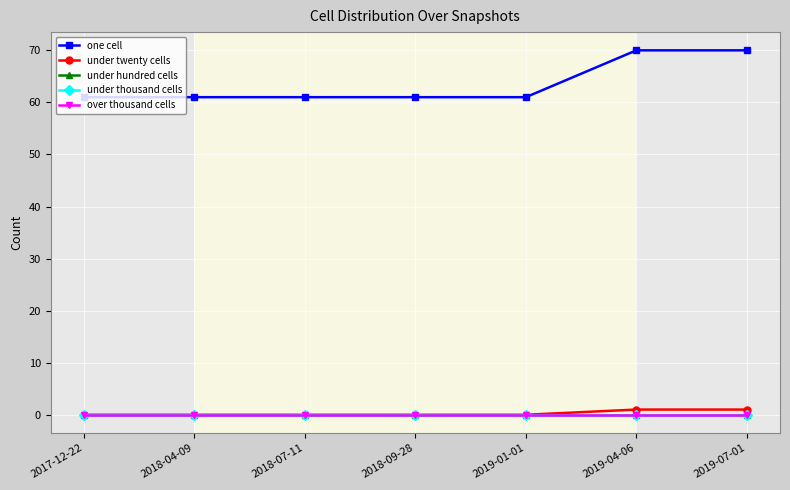

Is this an area chart (filled region under the line)?

No